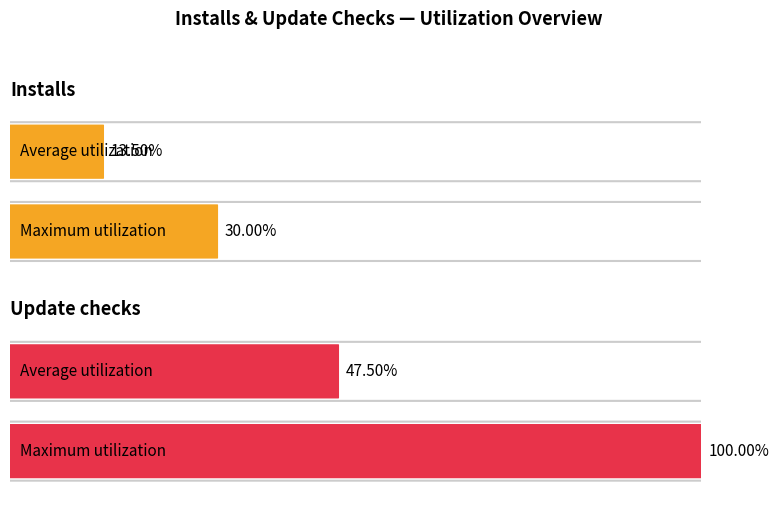

Which series has the largest total across all categories?

Update checks